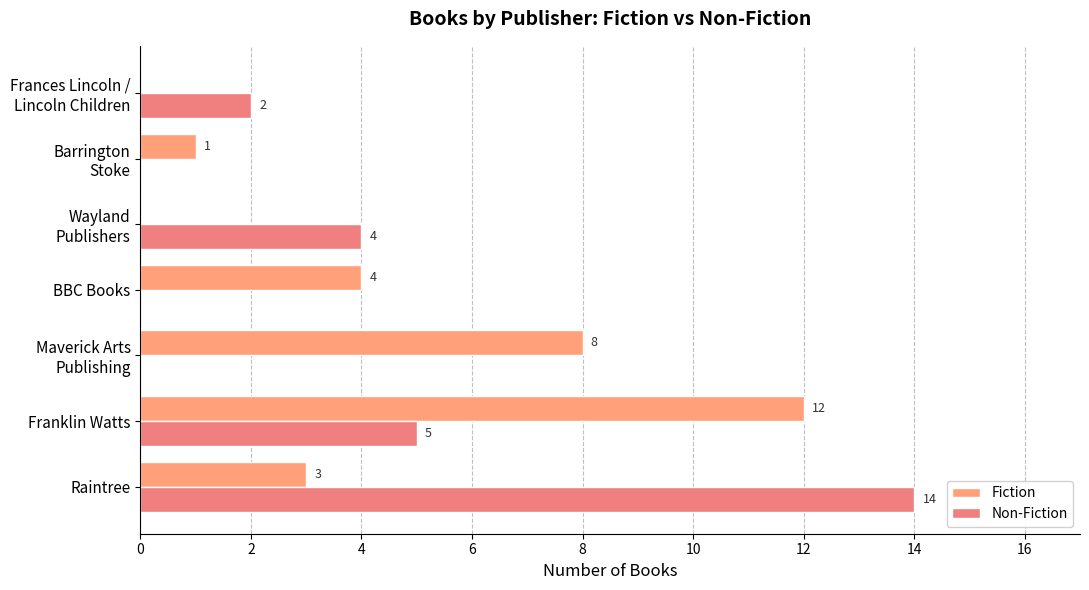

Count the number of categories in the chart.

7